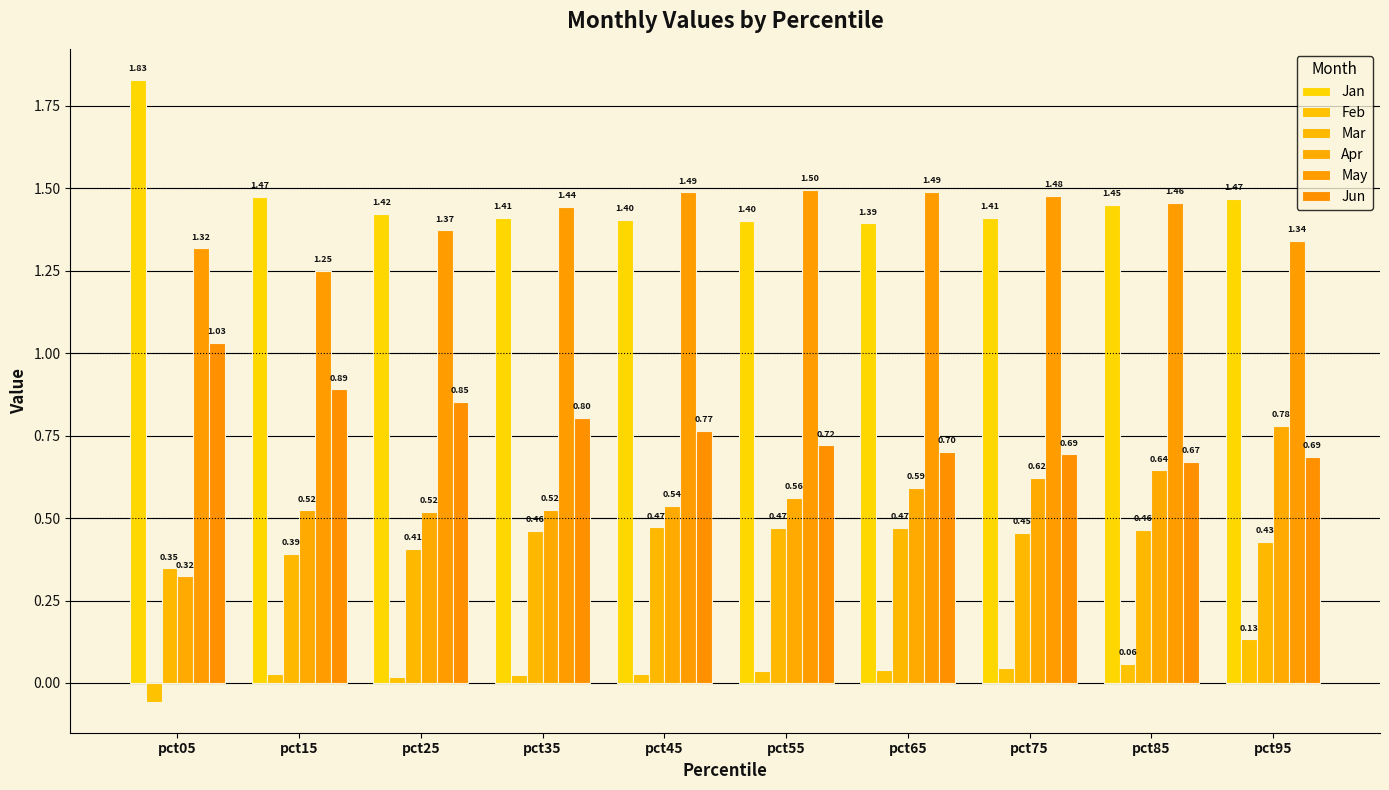

Which series has the largest total across all categories?

Jan